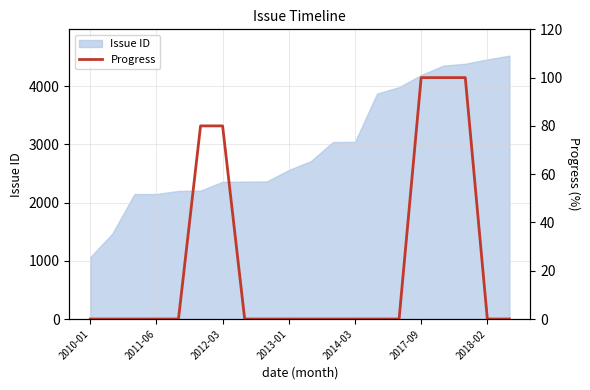

What is the maximum value for Issue ID?

4524